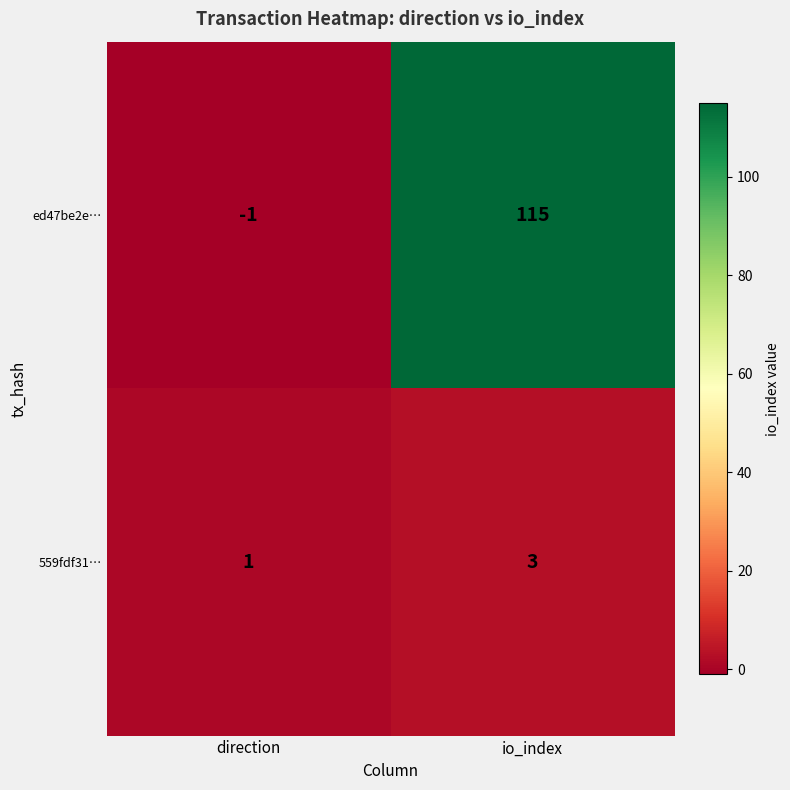

The ed47be2e… series shows 0 at direction. True or false?

False